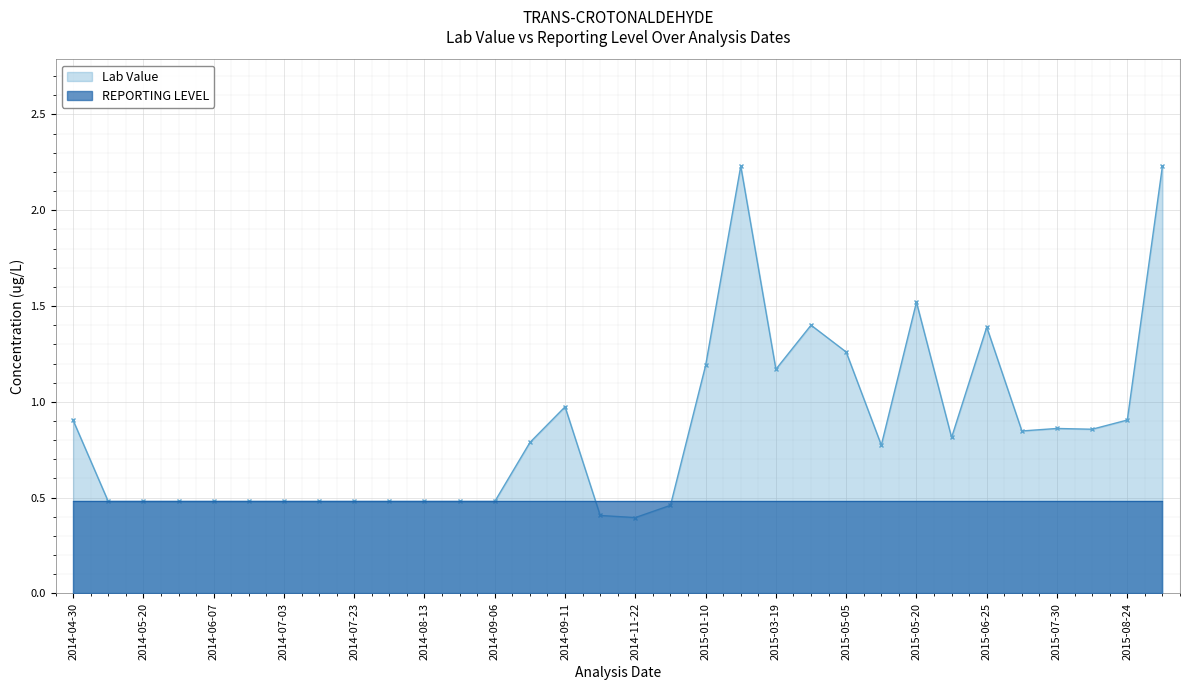

Is it true that REPORTING LEVEL equals 0.7 at 2014-08-20?

False